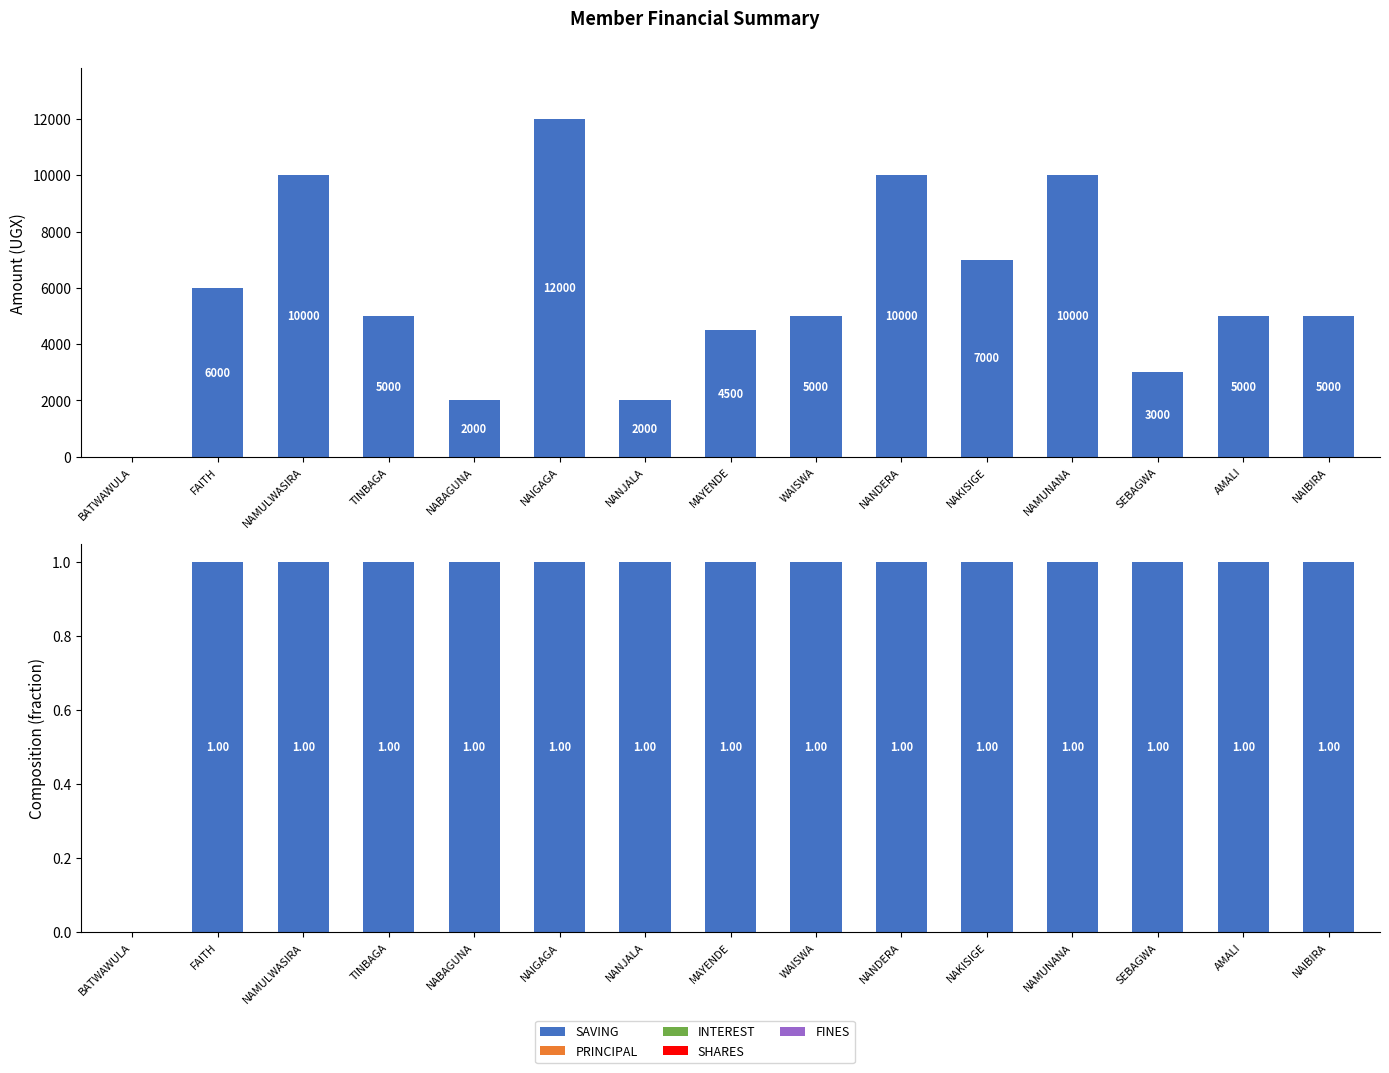

What is the spread (max minus min) of values at NABAGUNA?

1